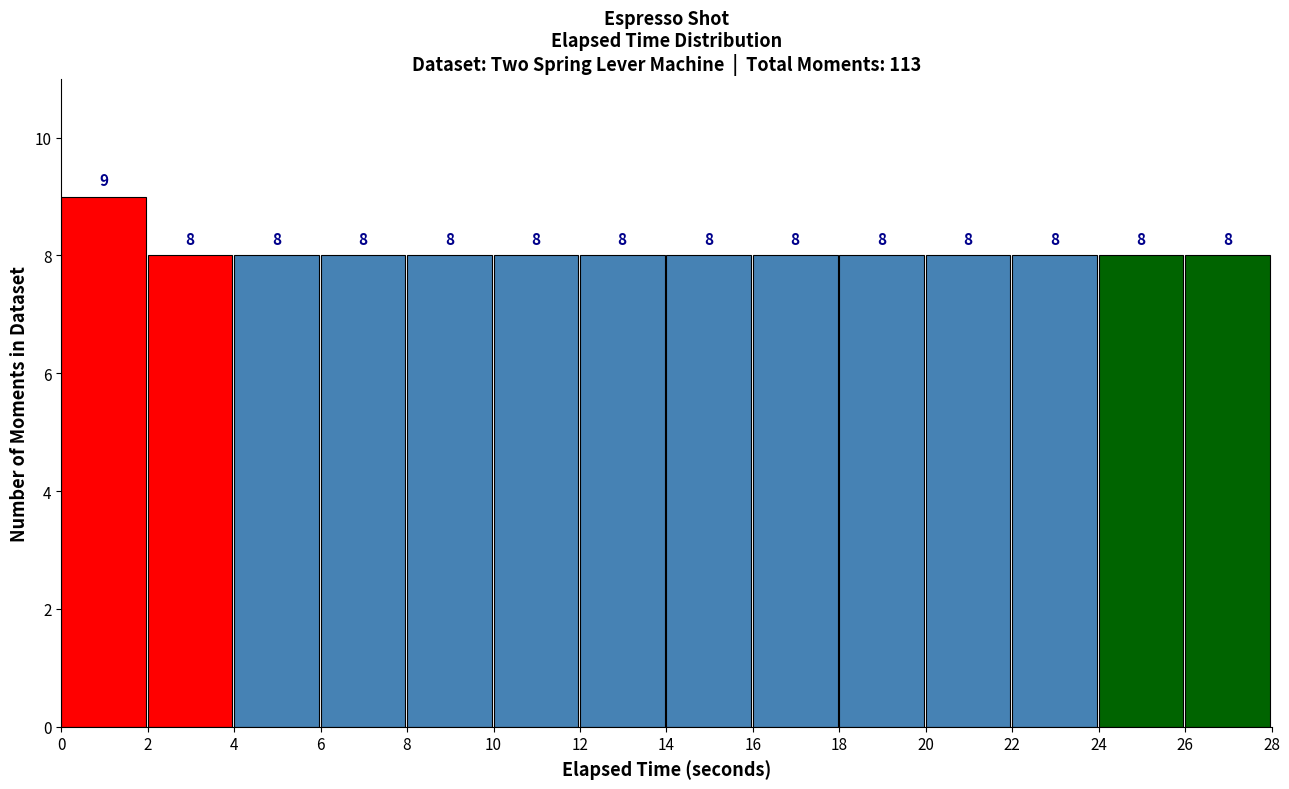

What is the height of the bar covering 14 to 16 on the x-axis?

8